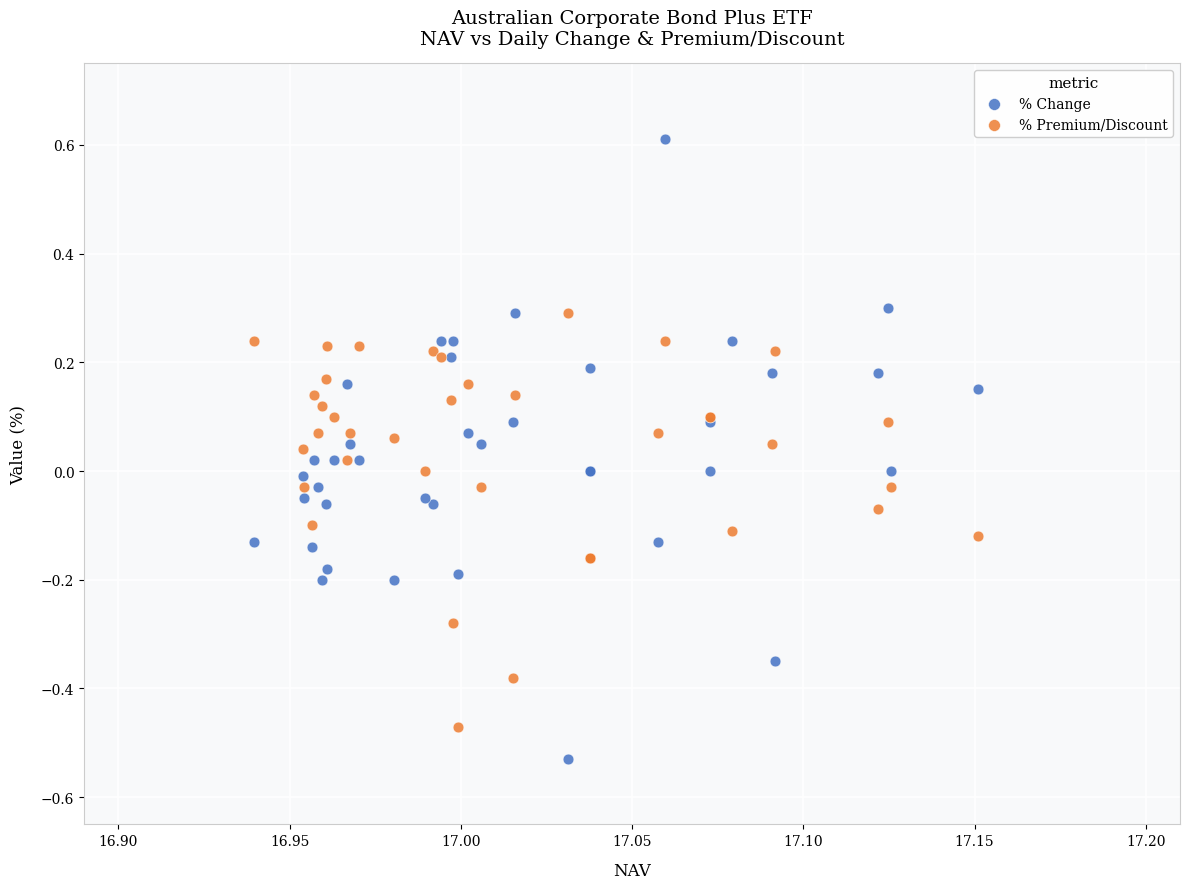

Which series contains the lowest Y value?

% Change